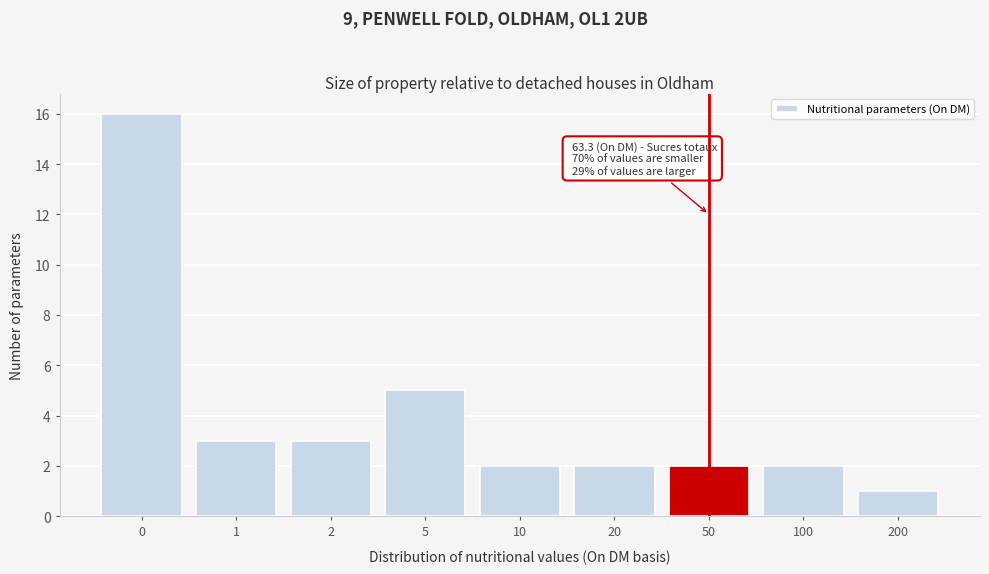

Reading left to right, transcribe all the data shown in this chart.

16	3	3	5	2	2	2	2	1